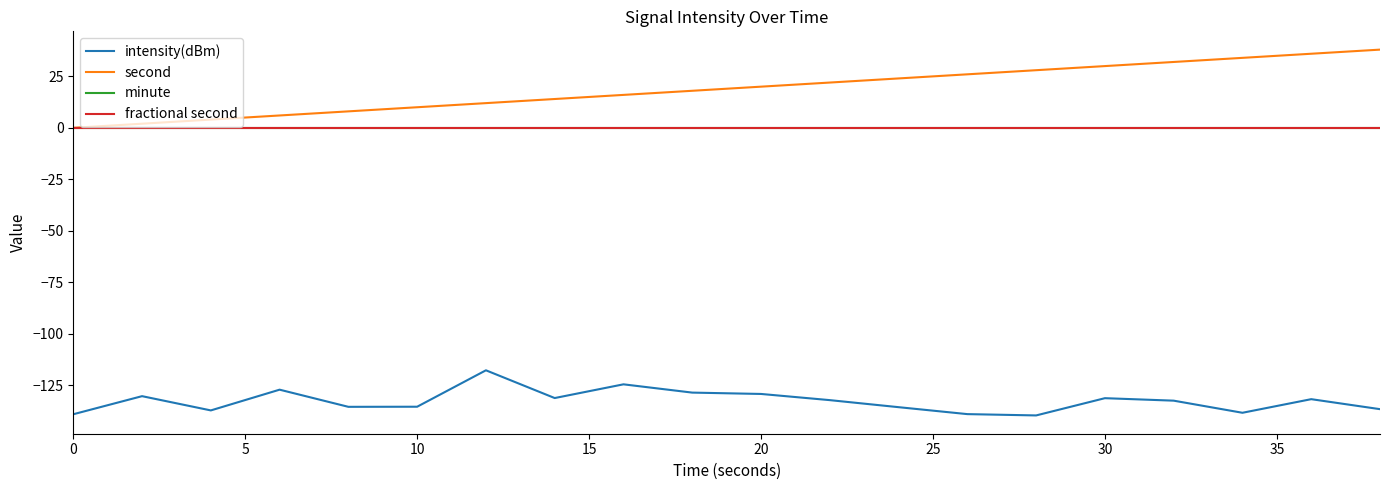

Which series has the largest total across all categories?

second